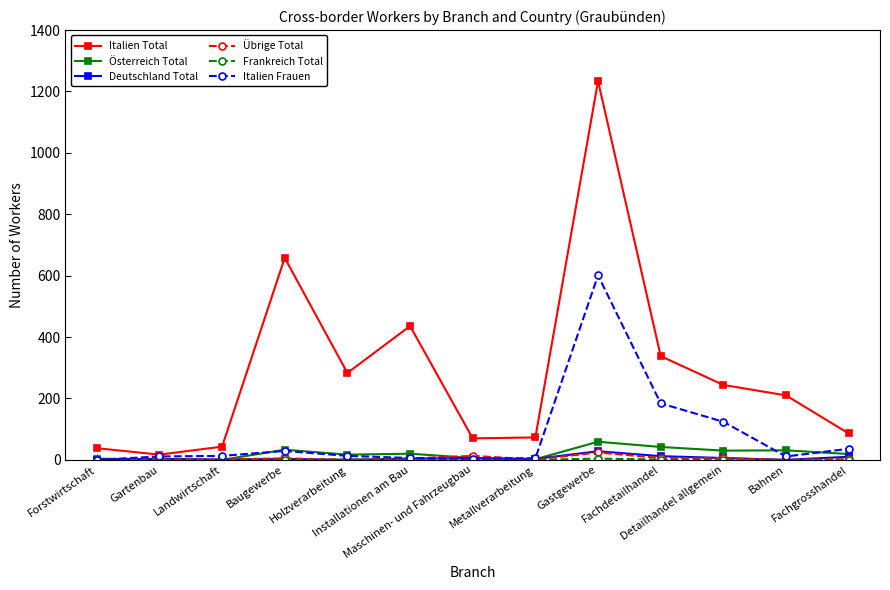

Which series has the largest range (max minus min)?

Italien Total